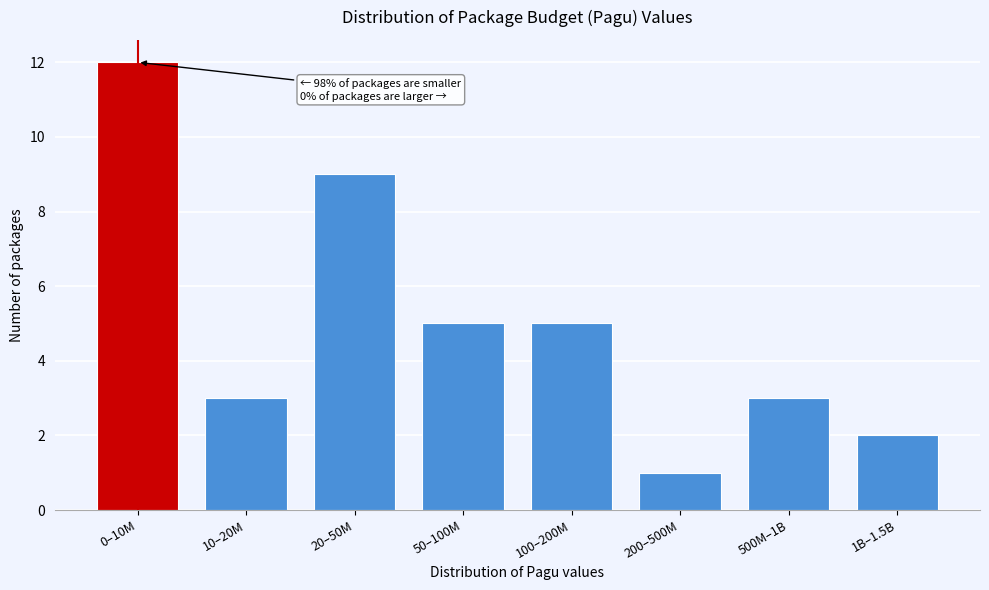

Reading left to right, extract all data points from this chart.

0–10M=12	10–20M=3	20–50M=9	50–100M=5	100–200M=5	200–500M=1	500M–1B=3	1B–1.5B=2